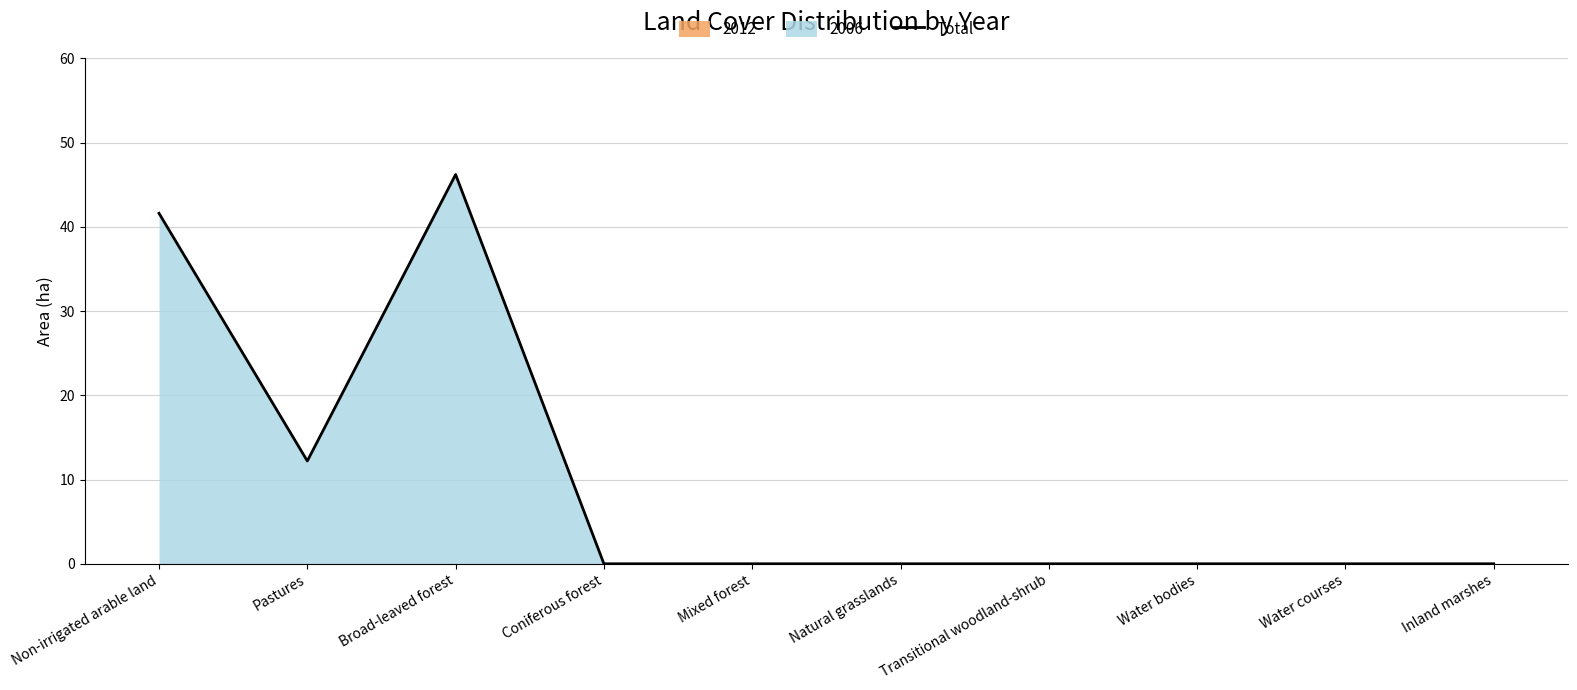

Reading left to right, extract all data points from this chart.

Non-irrigated arable land=41.6	Pastures=12.2	Broad-leaved forest=46.2	Coniferous forest=0.0	Mixed forest=0.0	Natural grasslands=0.0	Transitional woodland-shrub=0.0	Water bodies=0.0	Water courses=0.0	Inland marshes=0.0